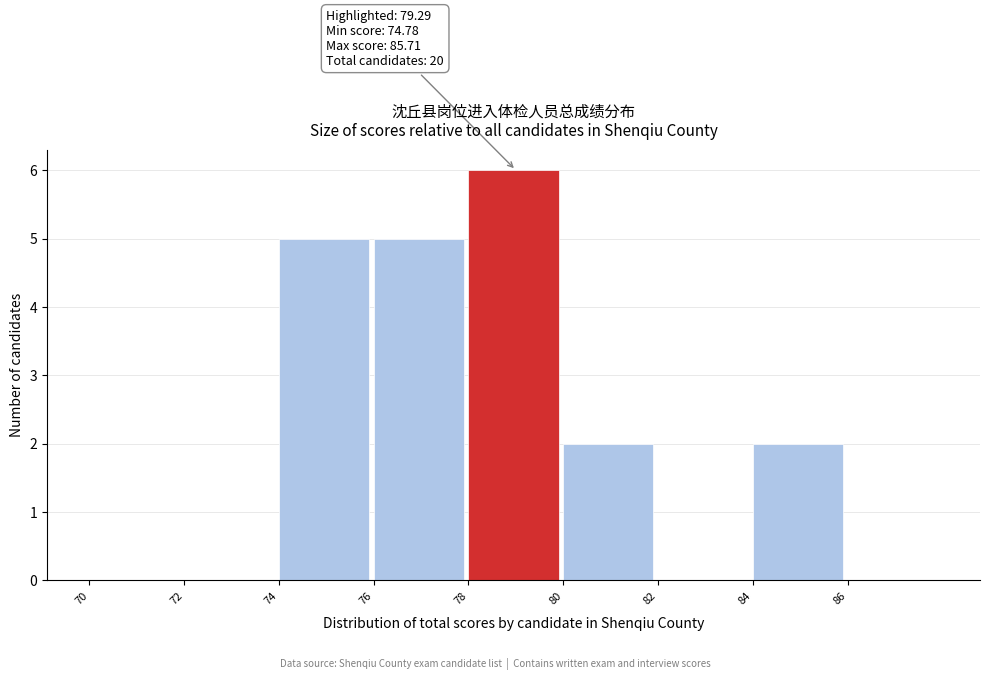

Over which range of the x-axis is the bar tallest?

78 to 80